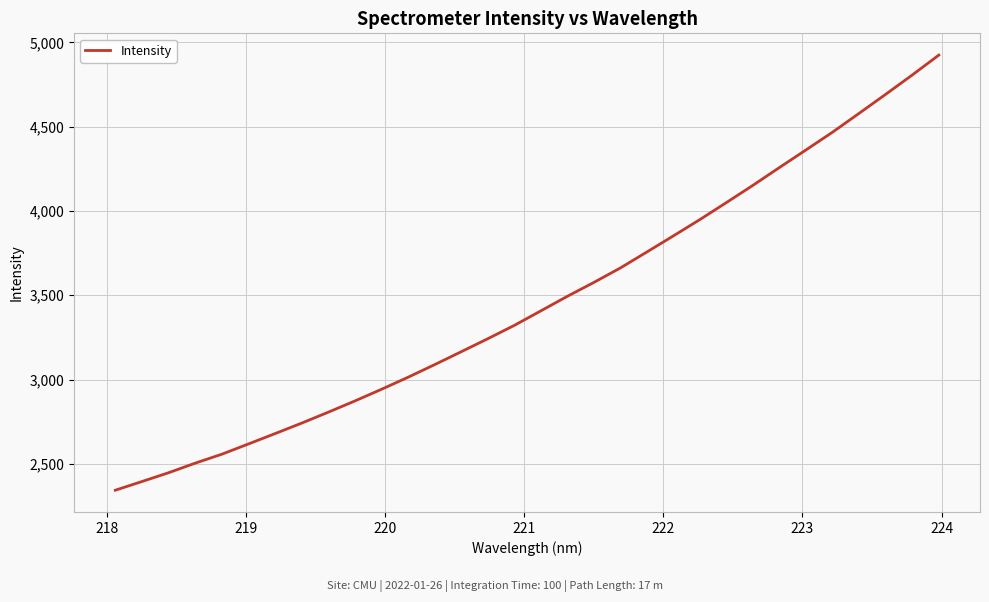

Reading left to right, what are all the values shown in this chart?

2343.5	2395.0	2447.0	2503.8	2556.7	2617.5	2678.8	2741.0	2805.7	2872.2	2941.4	3012.9	3087.6	3164.2	3241.3	3320.5	3406.7	3493.3	3575.7	3661.7	3756.6	3852.4	3949.3	4050.2	4152.7	4258.4	4362.8	4468.0	4579.7	4692.4	4806.8	4924.7